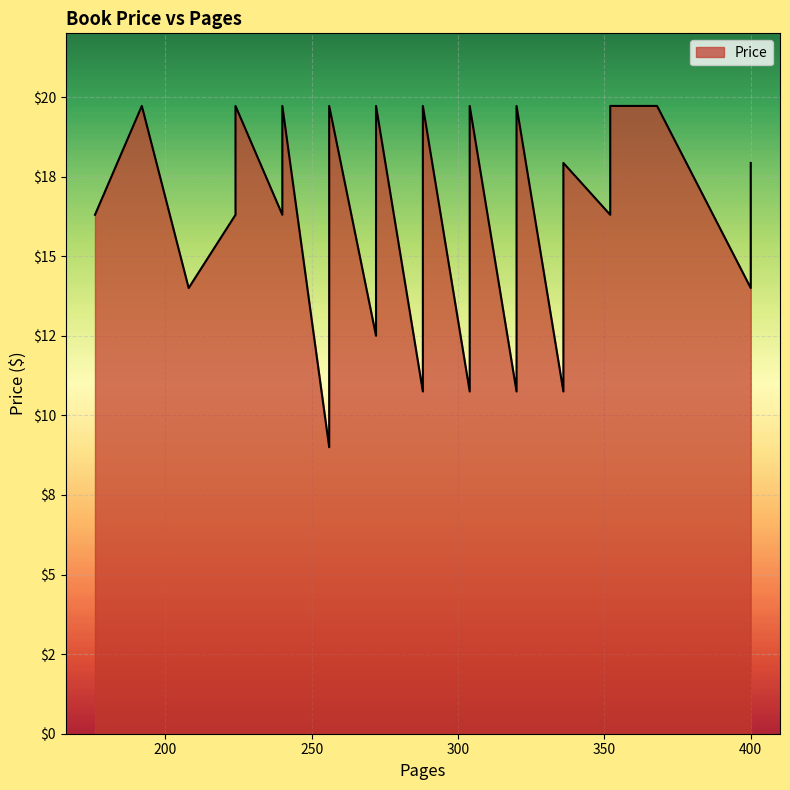

What is the change in value from 336 to 304?

-7.2